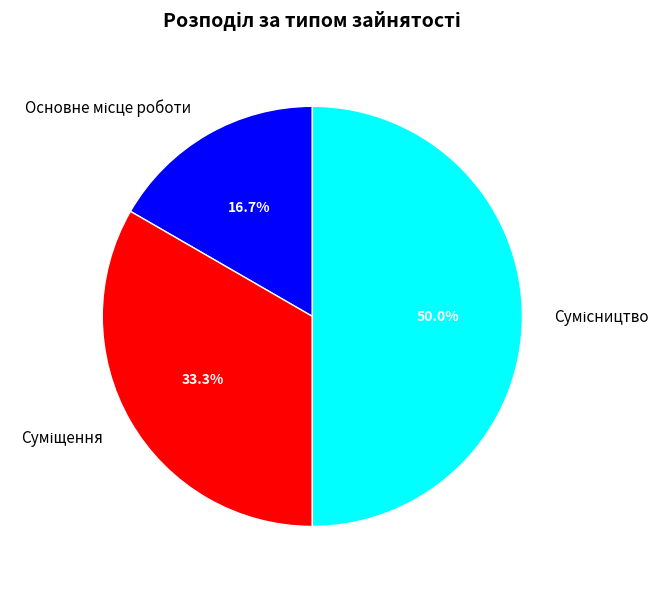

Which category has the biggest portion of the pie?

Сумісництво